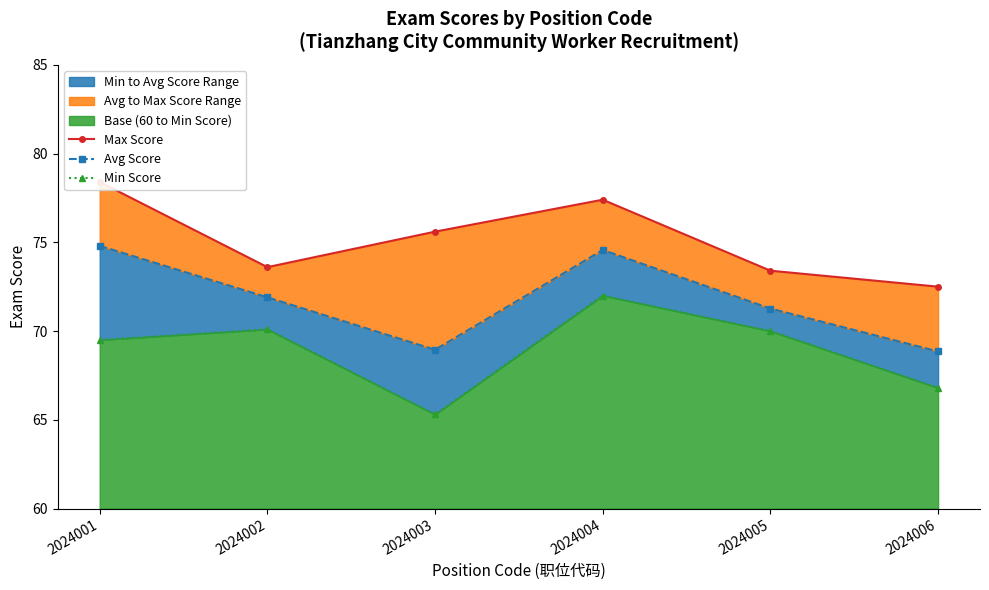

What is the value of the Min Score point at the 6th from the left?

66.8